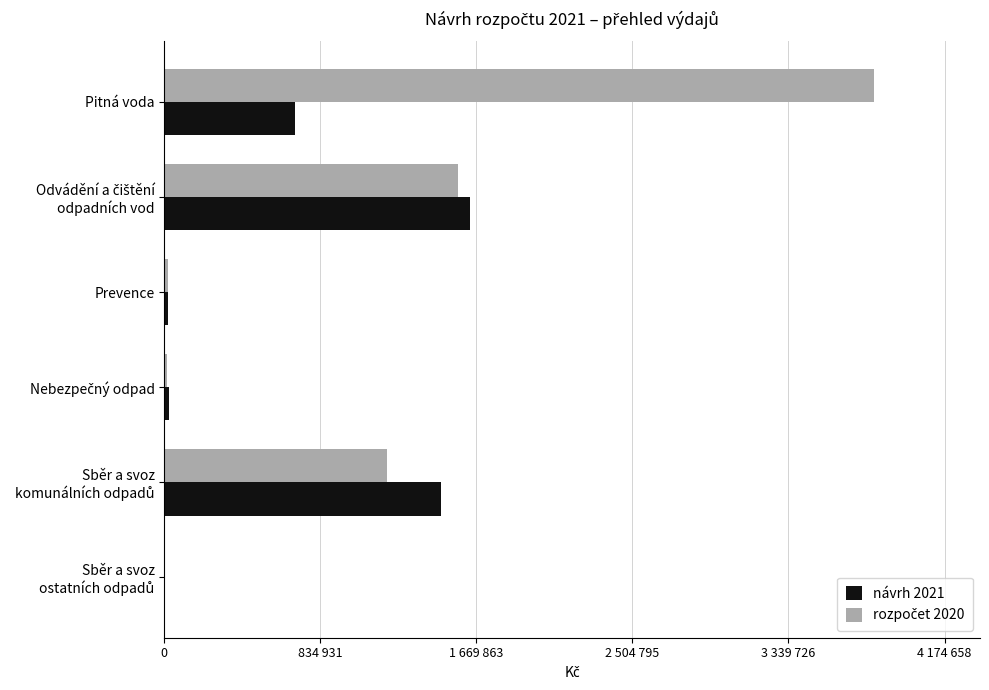

What is the difference between the maximum and second lowest values in the návrh 2021 series?

1615500